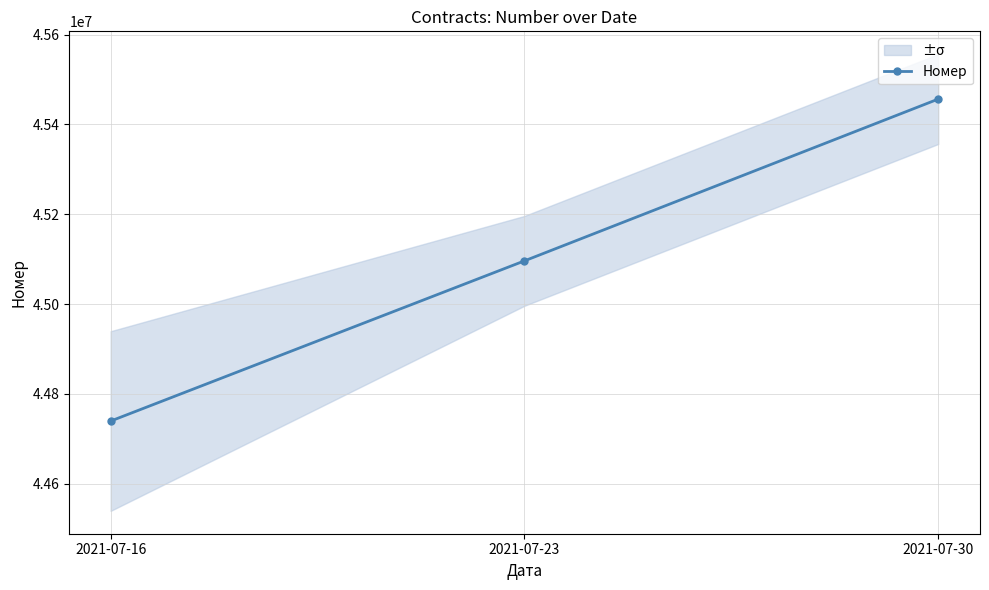

The value at 2021-07-23 is 45096360. True or false?

True